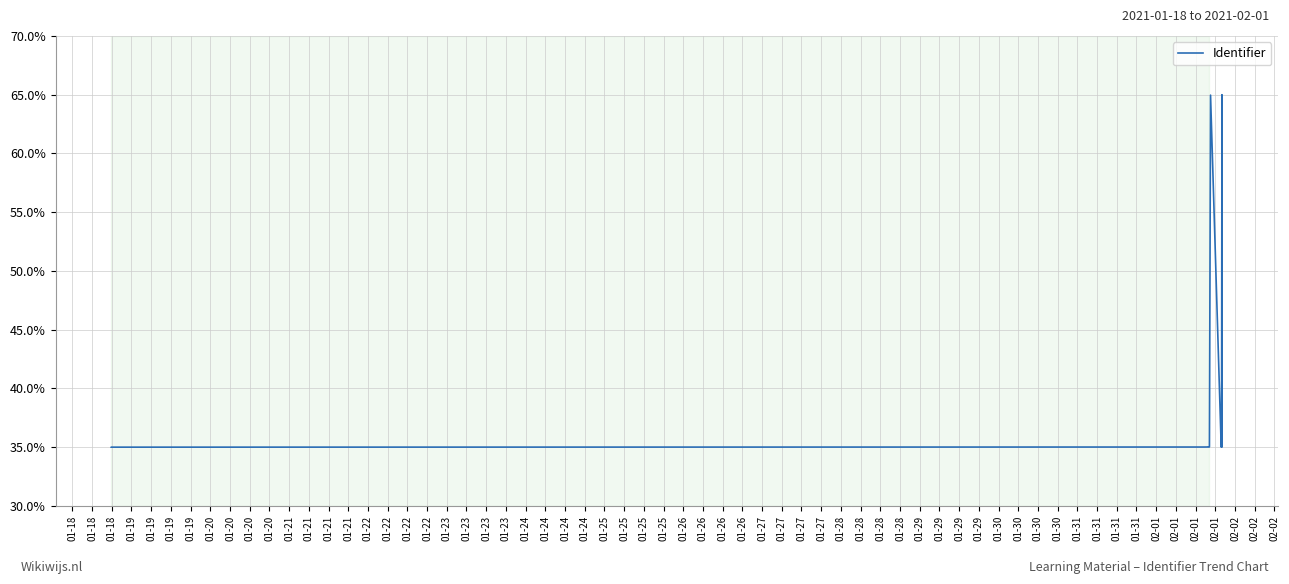

How many categories are shown in the chart?

18